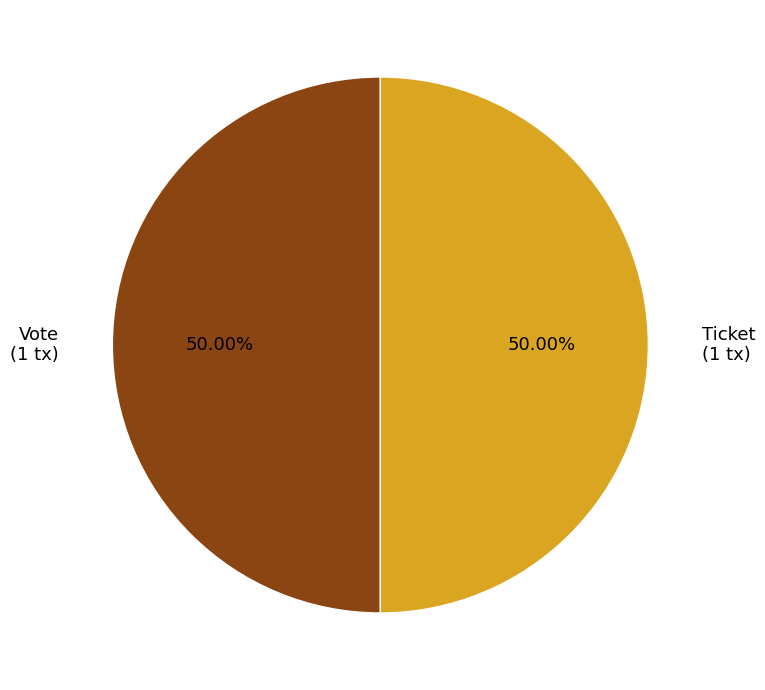

Do Ticket (1 tx) and Vote (1 tx) together represent more than half of the pie?

Yes